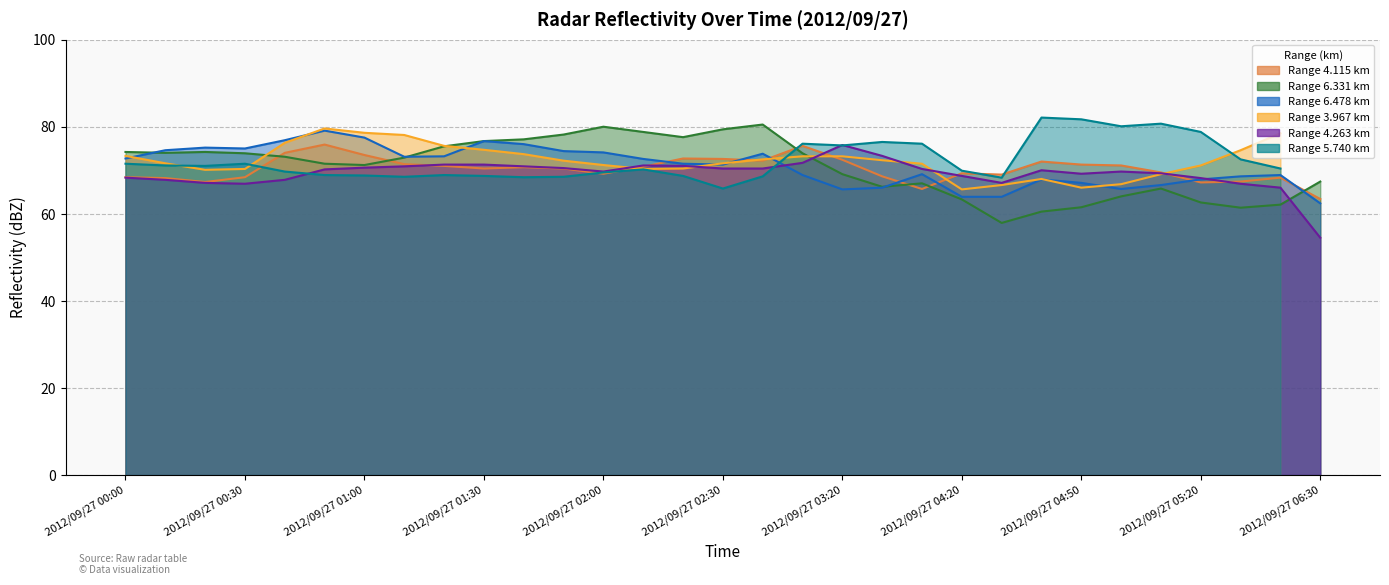

How many data points in 6.478 are less than 71?

14